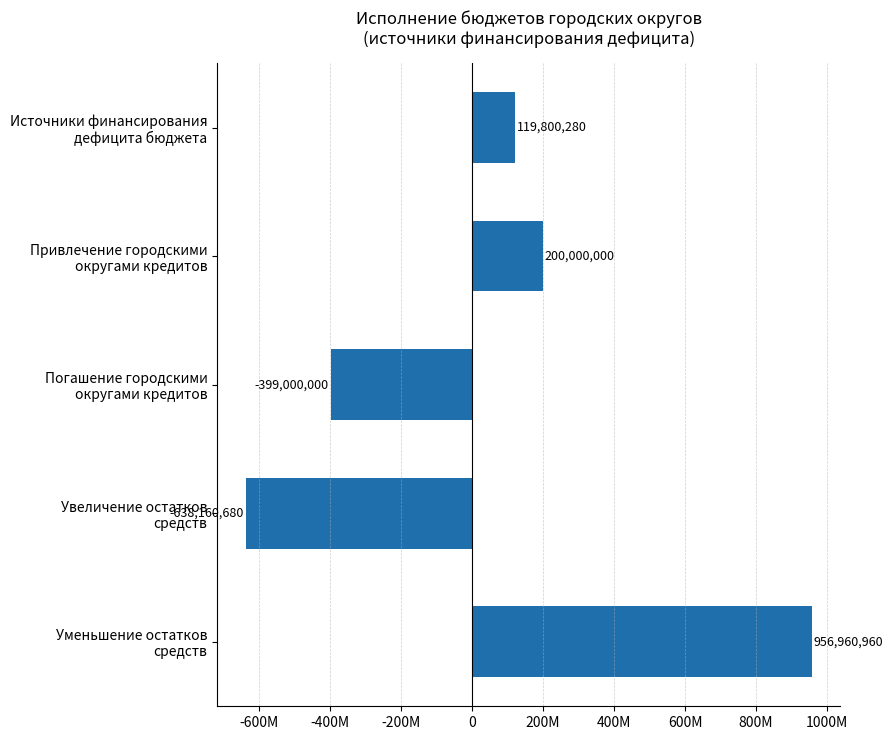

Does the chart contain any negative values?

Yes